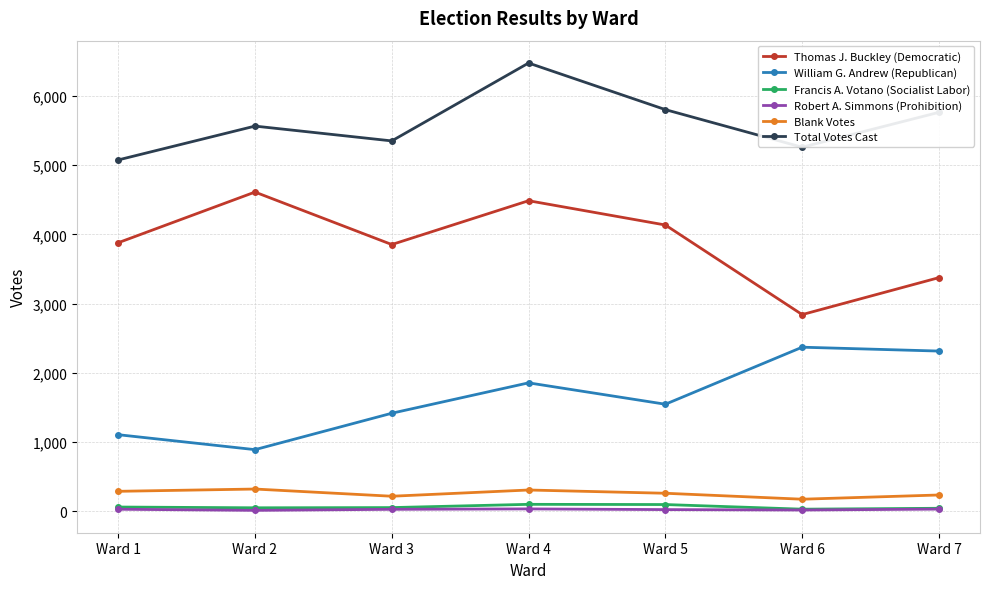

What is the average value of the Francis A. Votano (Socialist Labor) series?

62